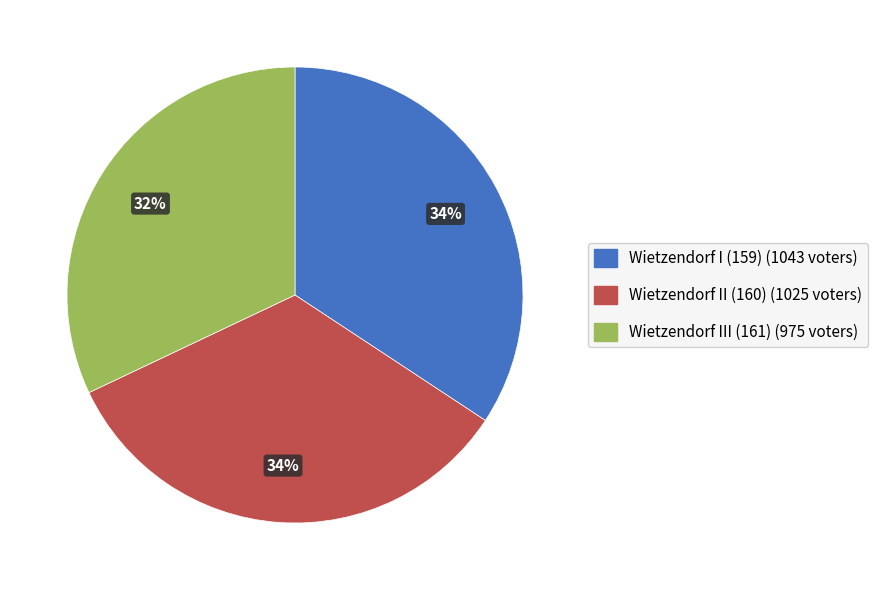

To the nearest percent, what percentage of the pie is Wietzendorf III (161)?

32%